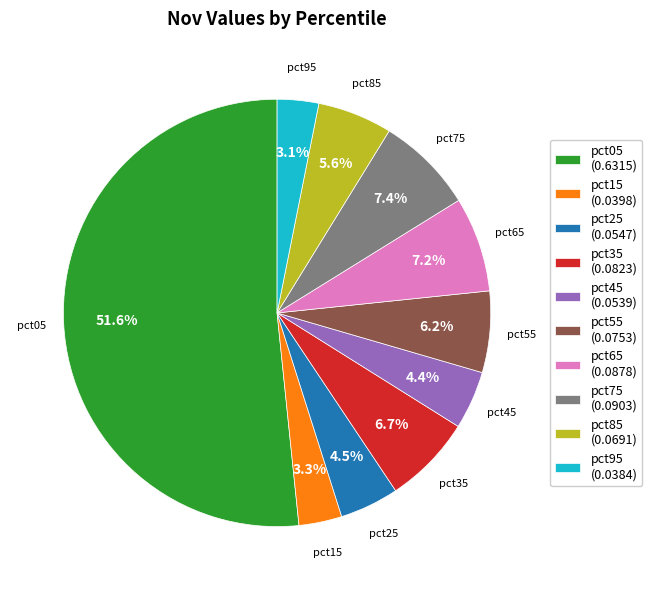

What percentage do pct55 and pct05 together represent?

57.8%